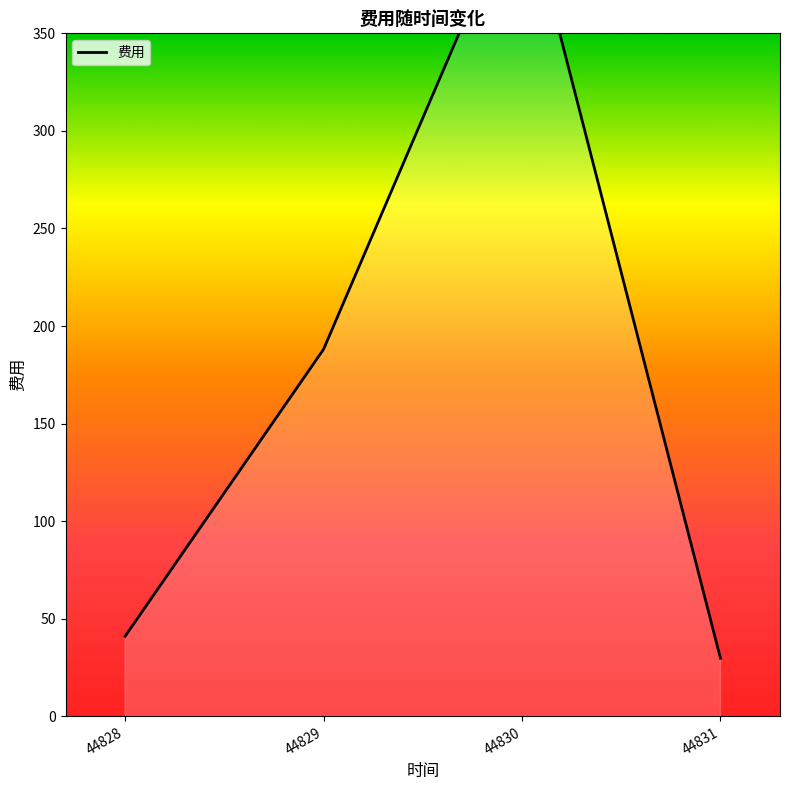

How many lines are shown in the chart?

1